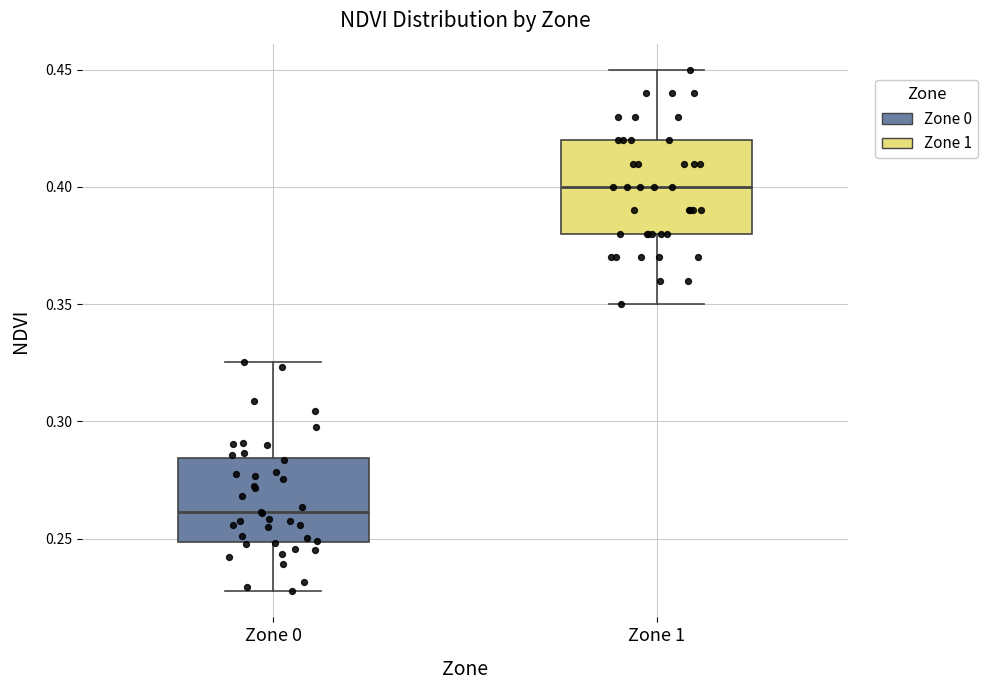

Where does the lower whisker of the box for Zone 0 end on the y-axis? The values are not printed on the chart, so give them approximately, as read against the axis.

0.230